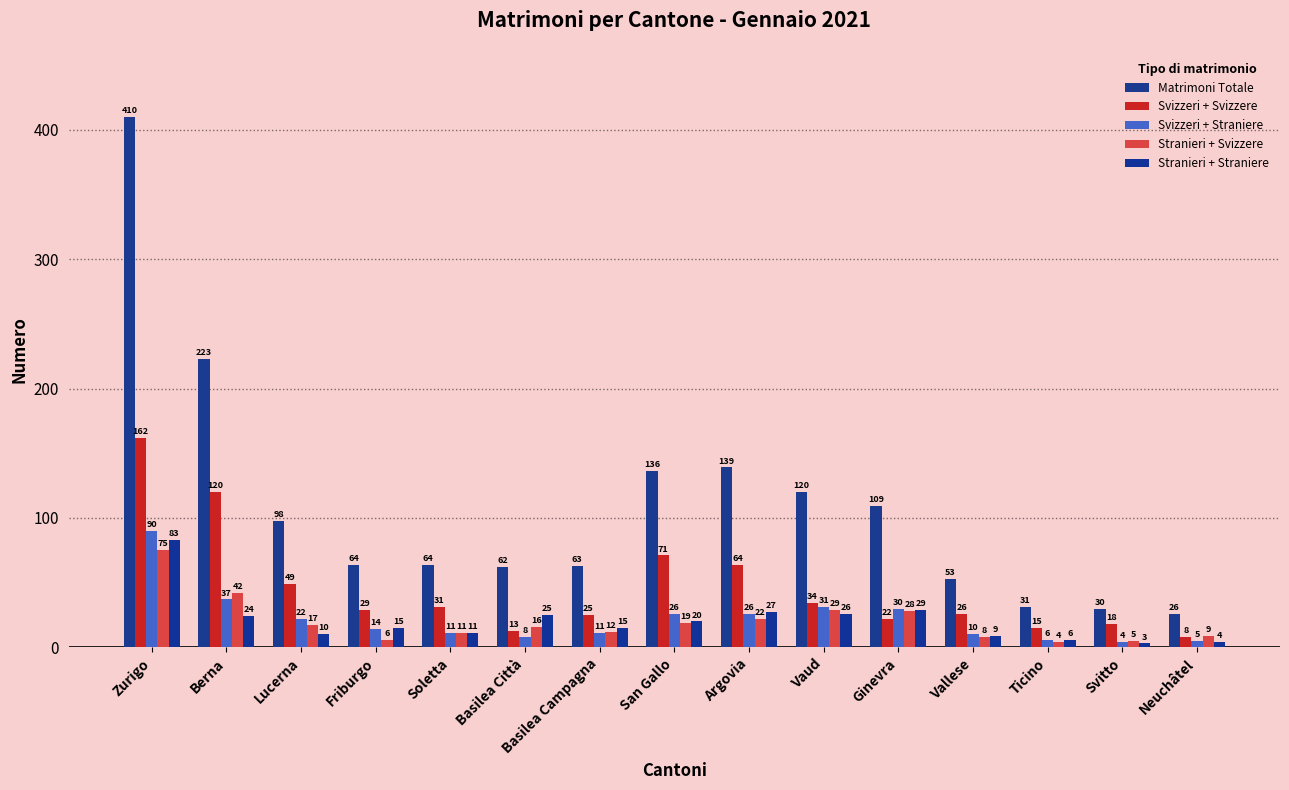

Which series has the largest total across all categories?

Matrimoni Totale